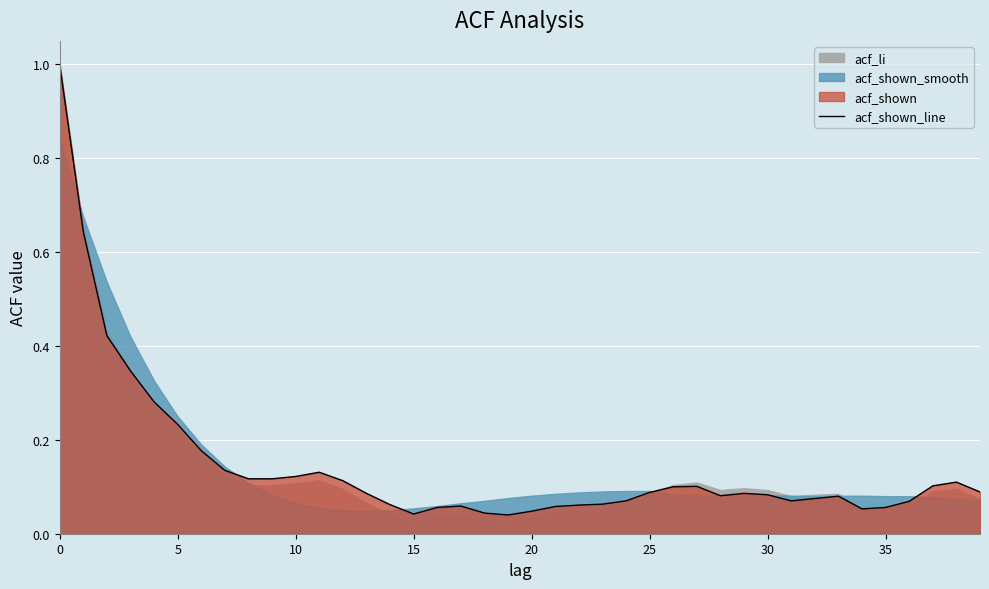

What is the value of the 18th point from the left?

0.1